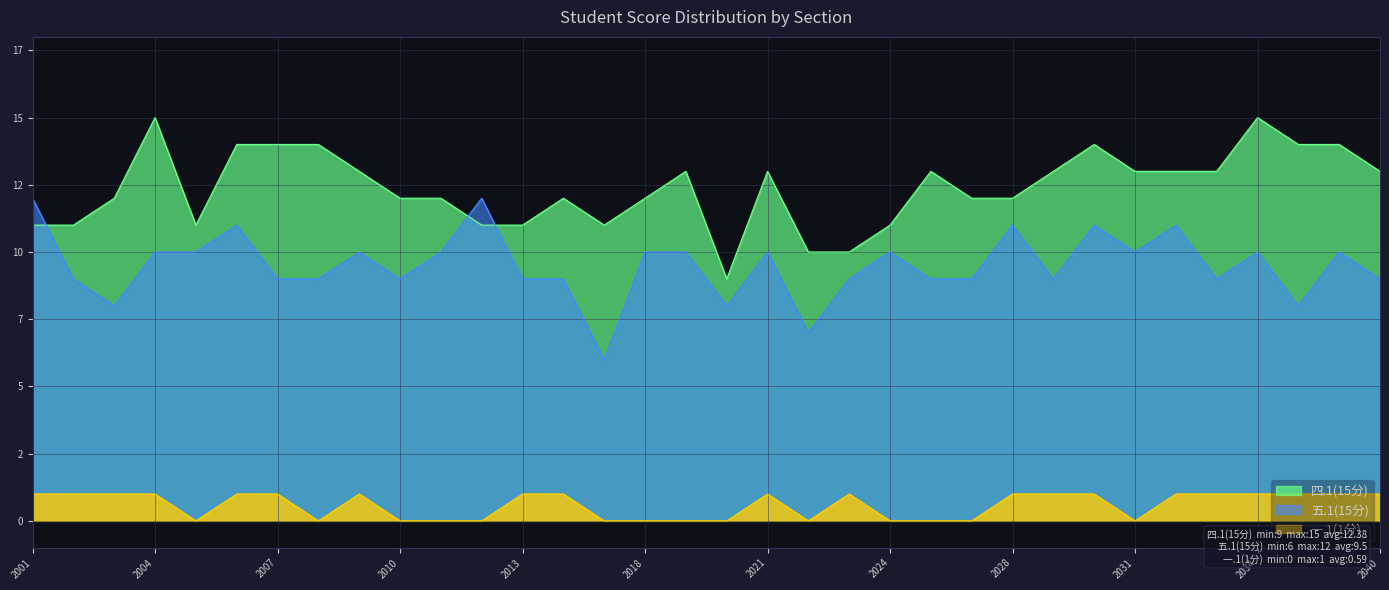

Which category has the lowest value in the 四.1(15分) series?

2022012020